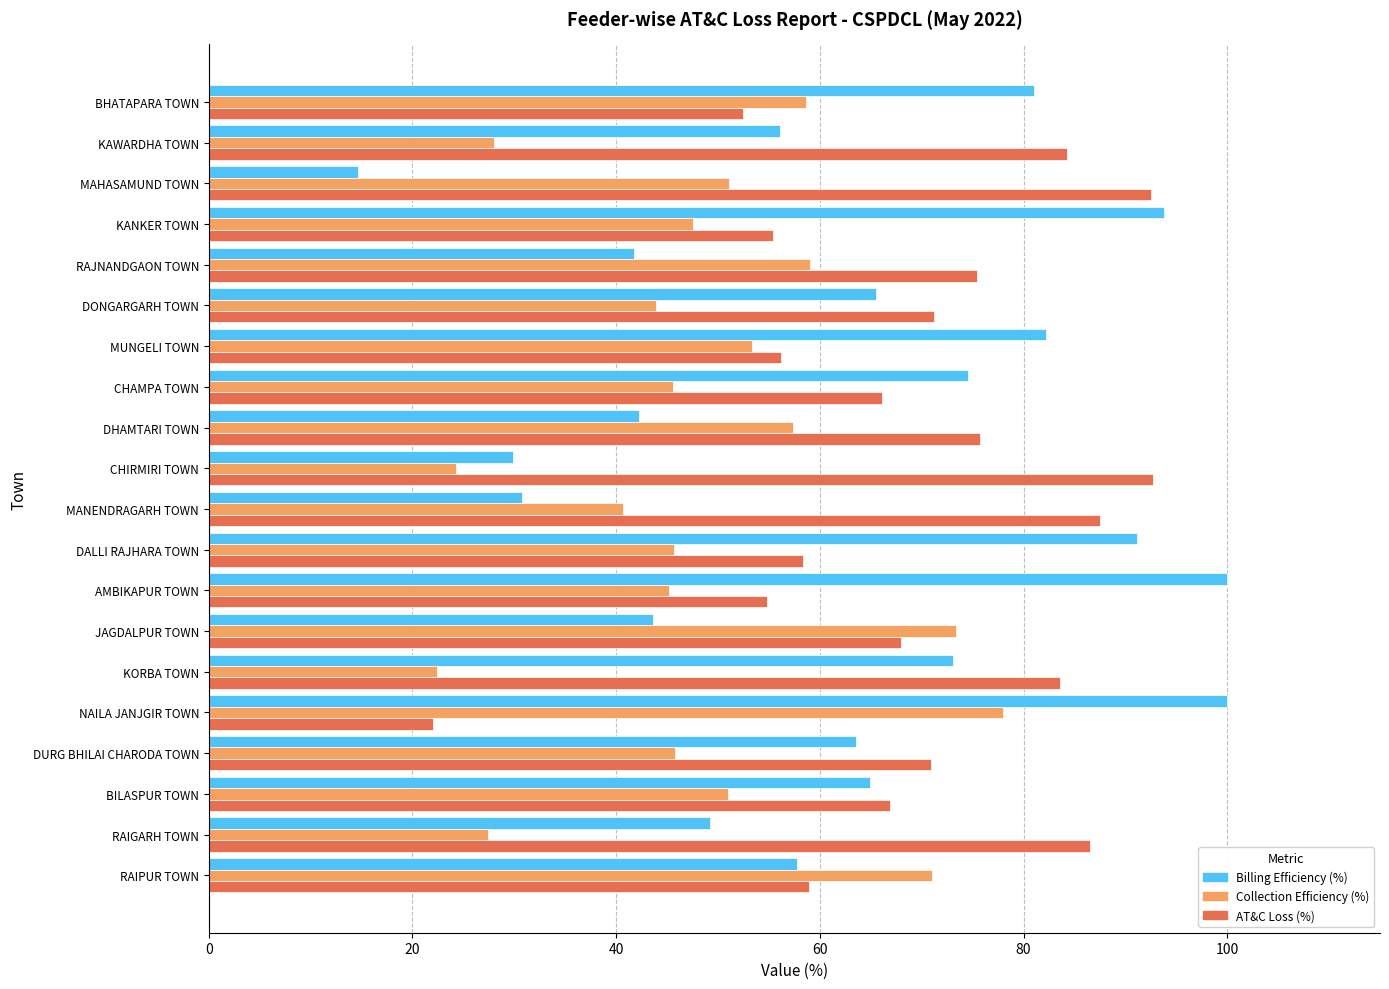

What is the approximate value of Collection Efficiency (%) at BHATAPARA TOWN?

58.6